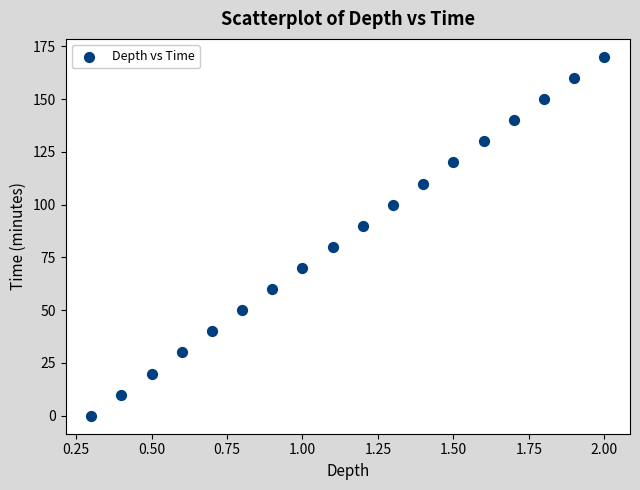

What is the range of Y values (max minus min)?

170